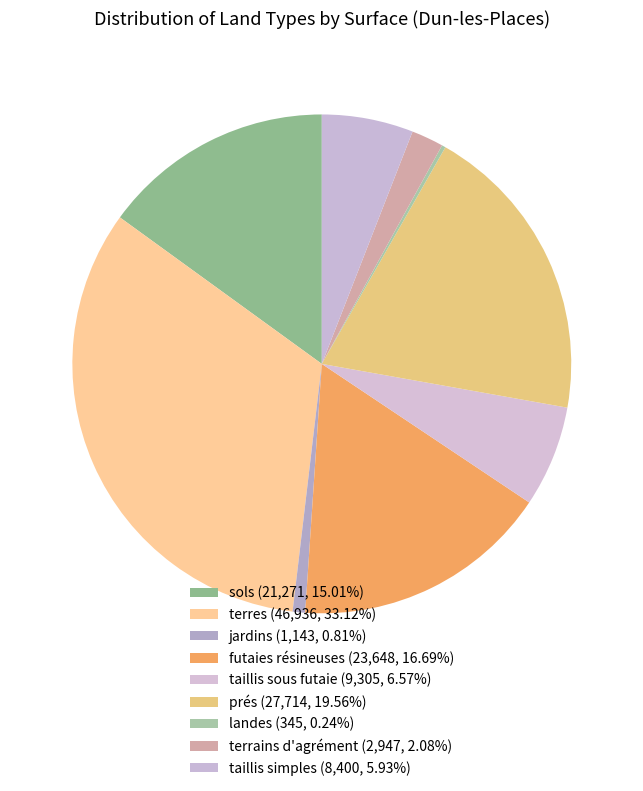

Which category has the biggest portion of the pie?

terres